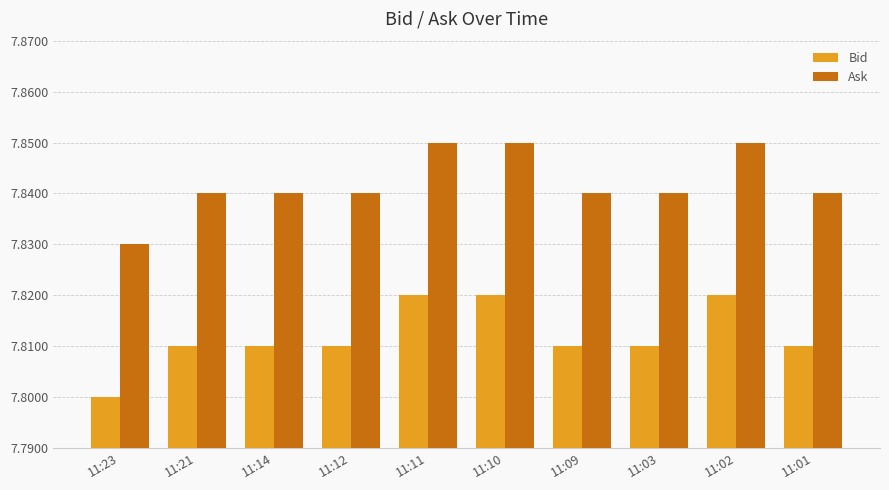

Count the Bid values in the range 7 to 8.

10